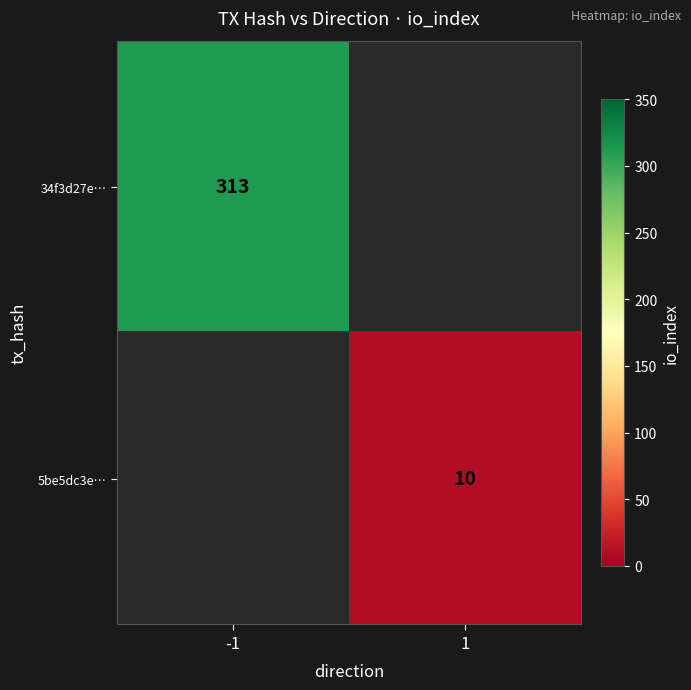

What is the total value across all series at -1?

313